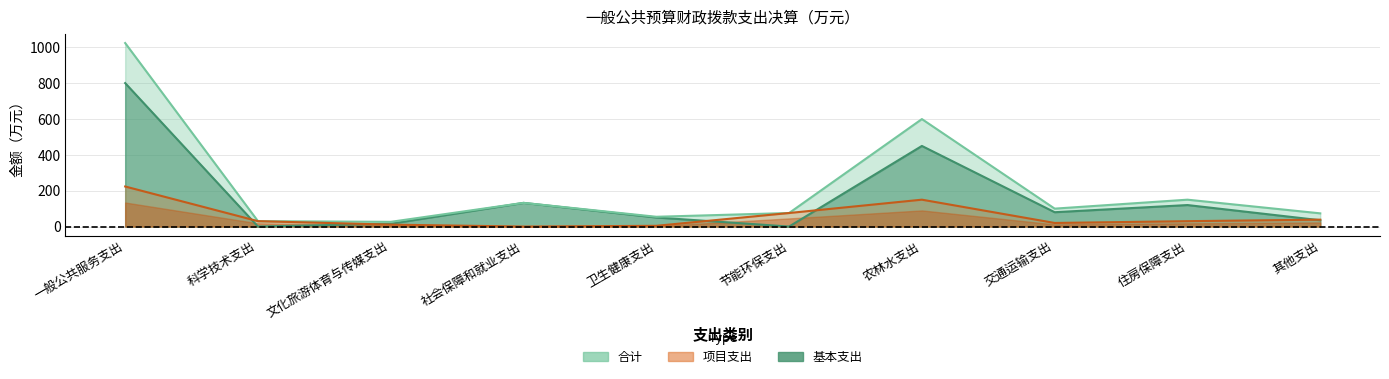

True or false: 基本支出 has more than 2 interior local peaks.

True